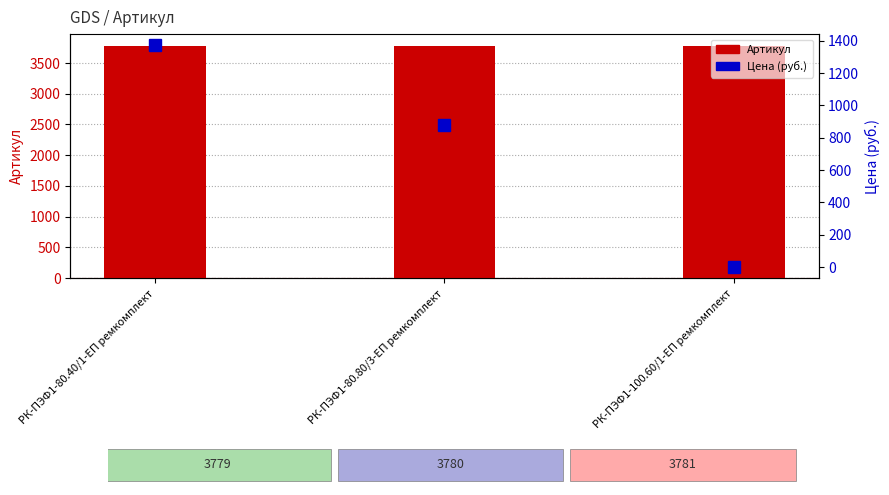

At which label does Артикул first exceed 3780?

РК-ПЭФ1-100.60/1-ЕП ремкомплект